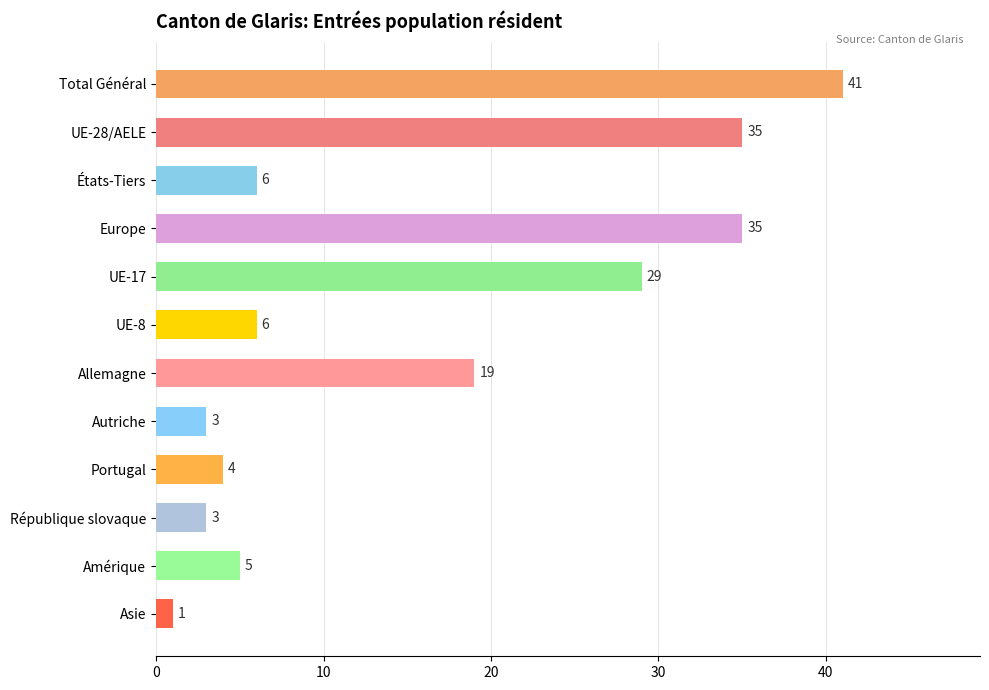

What is the minimum value shown in the chart?

1